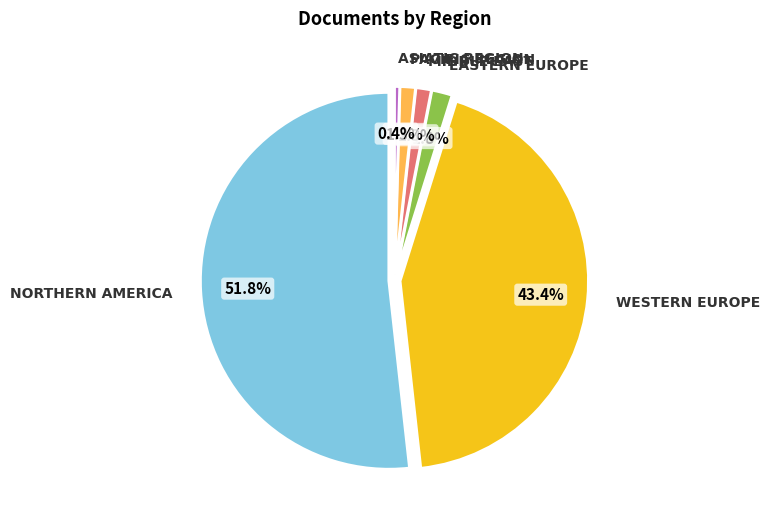

The Middle East slice represents 11% of the pie. True or false?

False